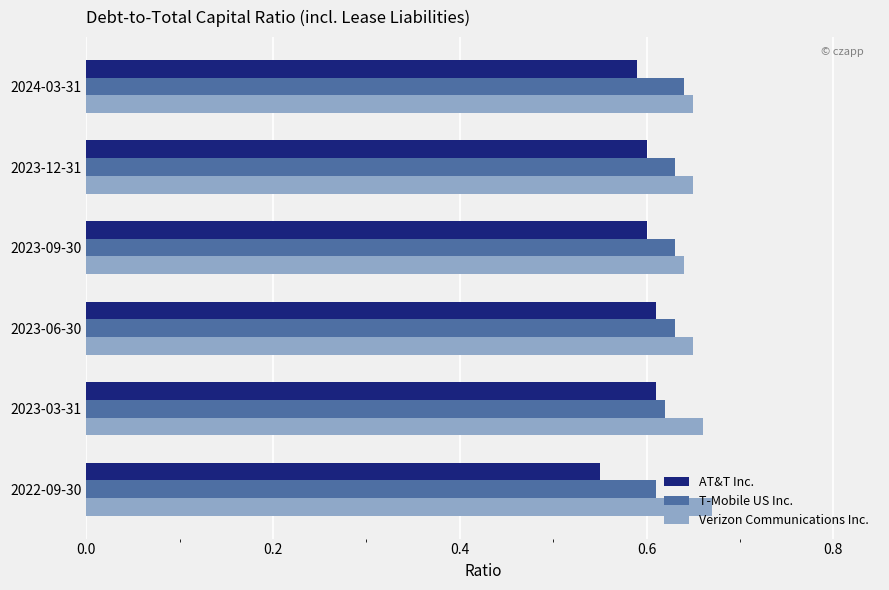

At how many categories does at least one series exceed 0?

6